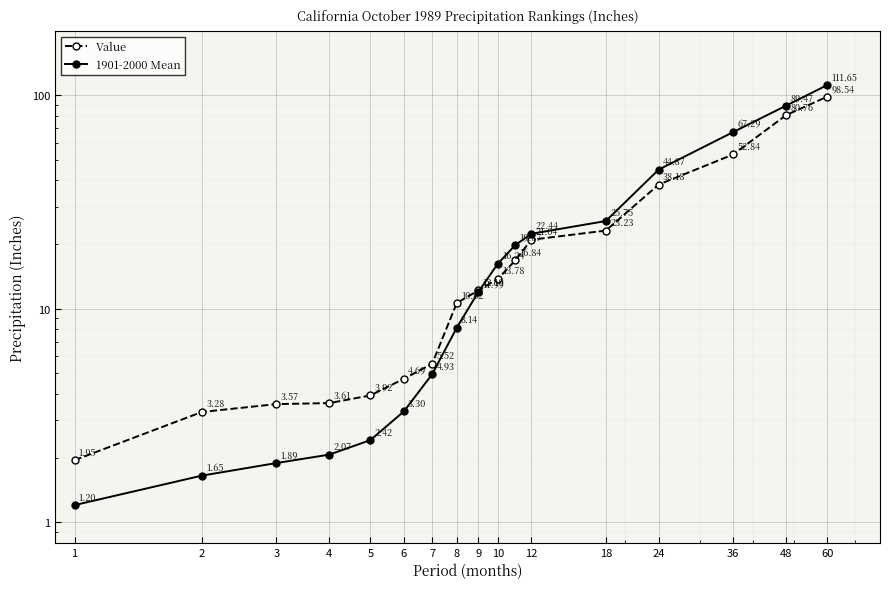

At which label does 1901-2000 Mean reach its minimum?

1